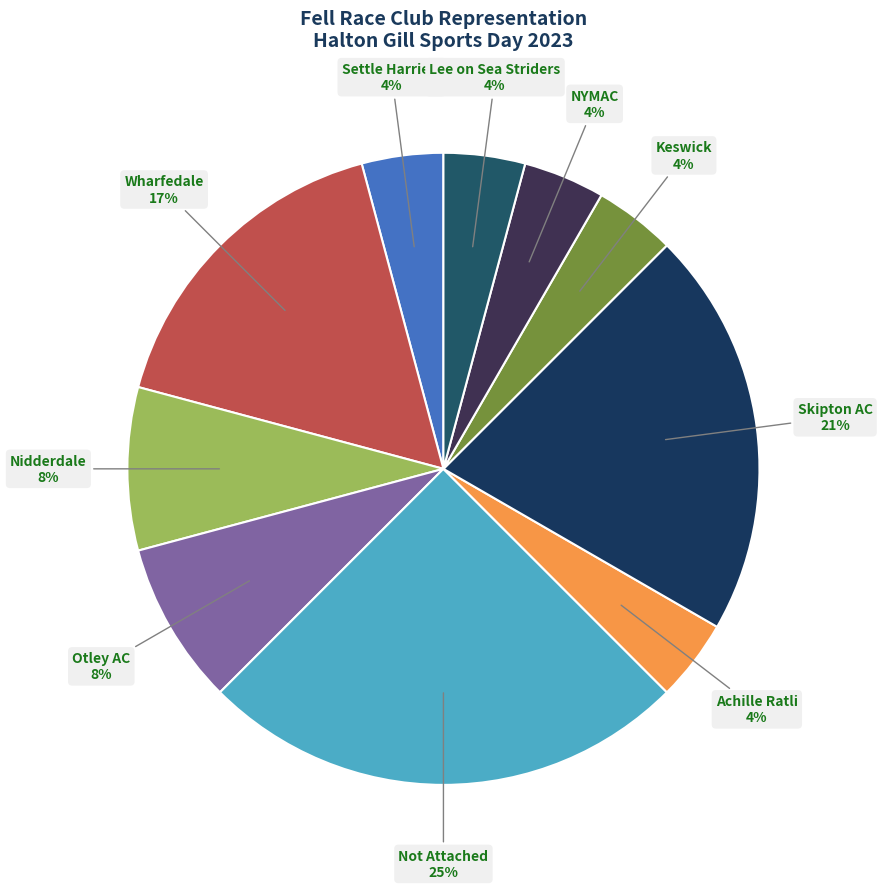

To the nearest percent, what portion does Otley AC represent?

8%